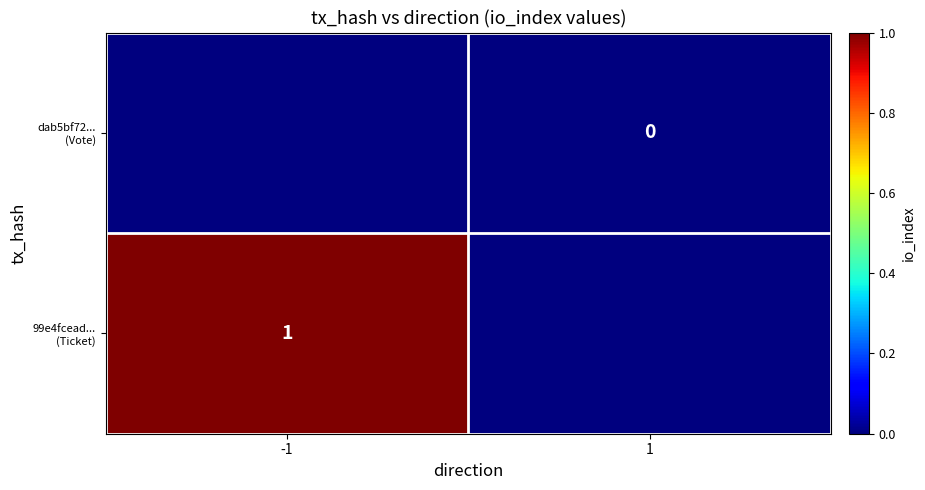

Which has a higher value, -1 or 1?

1